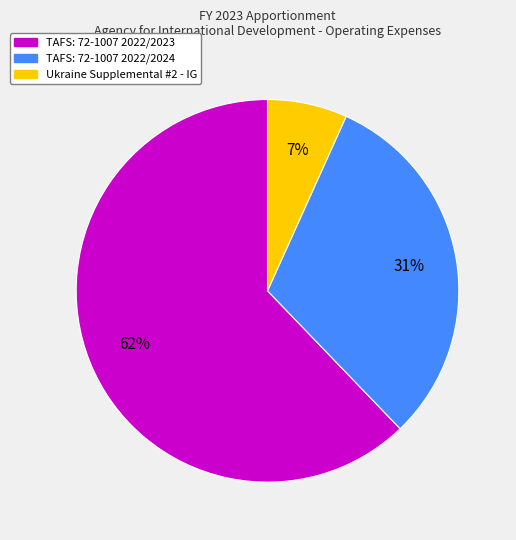

To the nearest percent, what portion does TAFS: 72-1007 2022/2023 represent?

62%